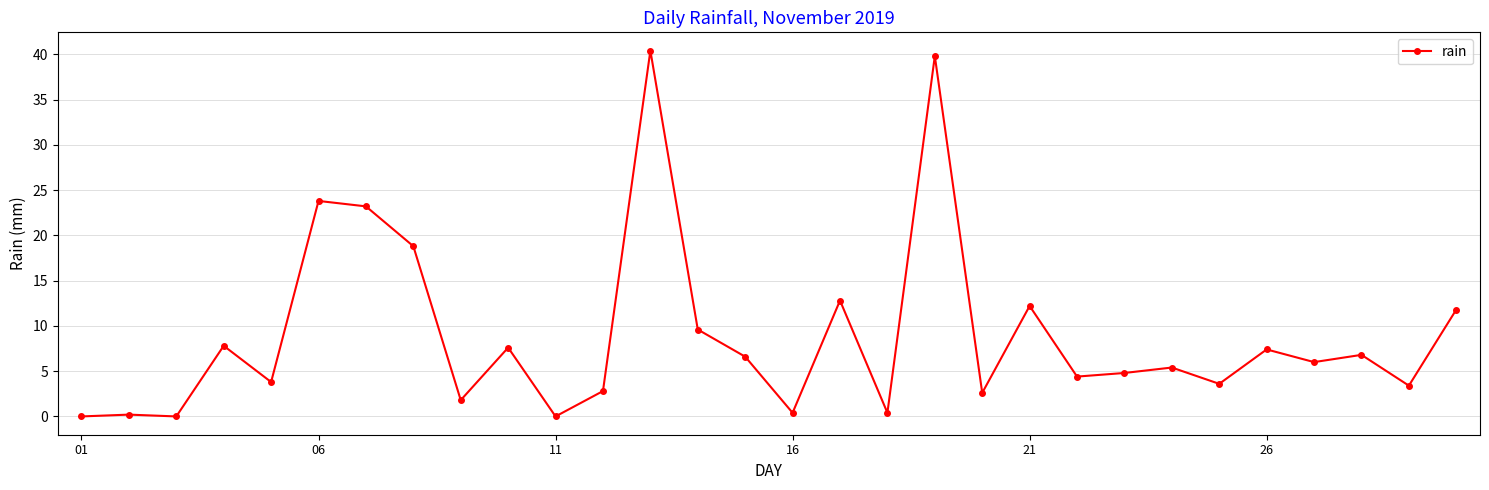

What is the difference between the maximum and minimum values?

40.4